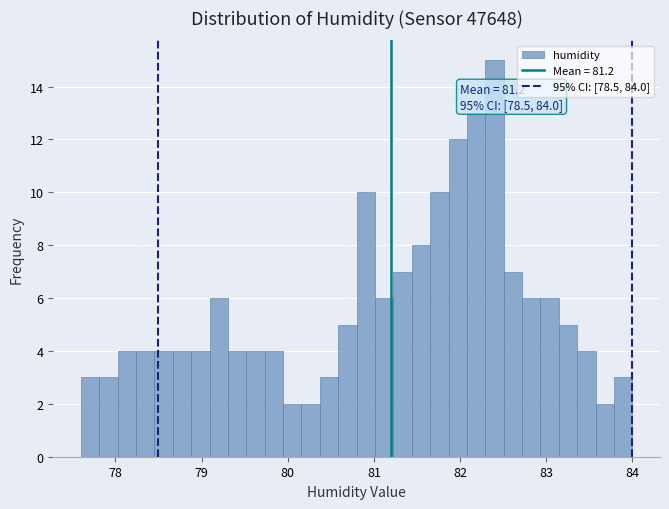

Read against the x-axis, roughly where is the centre of the tallest bar?

82.4